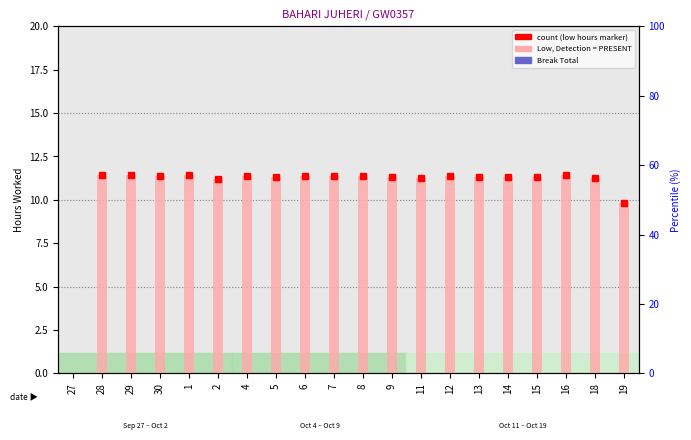

Between 6 and 9, which series saw the biggest shift?

Low (hours)